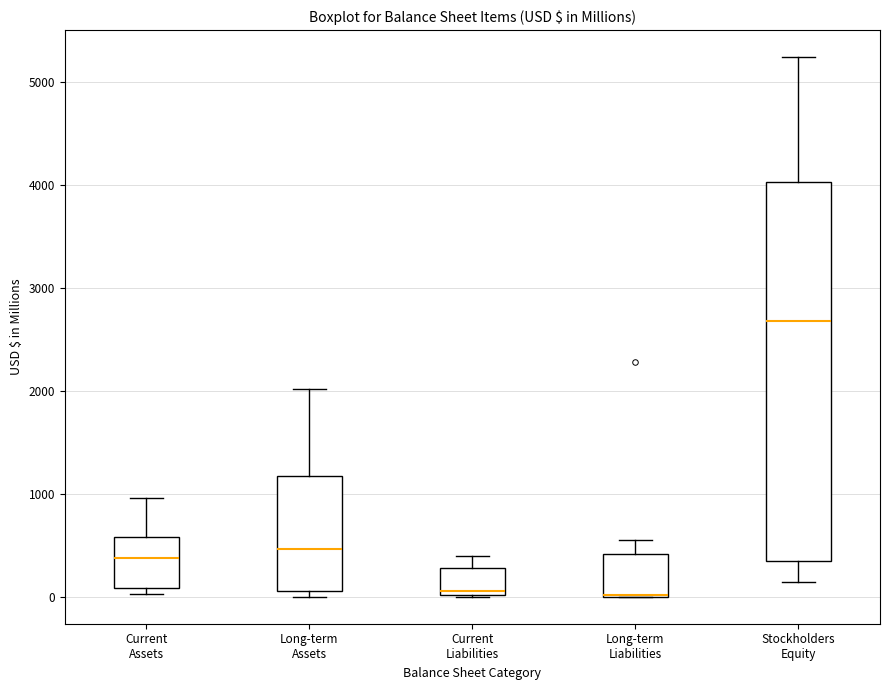

Reading left to right, transcribe this box plot: for each box, give where its median line is, the range the box spans, and where its two whiskers end, as read against the y-axis. The values are not printed on the chart, so give them approximately, as read against the axis.

Current Assets: median 400, box 100 to 600, whiskers 0 to 1000
Long-term Assets: median 500, box 100 to 1200, whiskers 0 to 2000
Current Liabilities: median 100, box 0 to 300, whiskers 0 to 400
Long-term Liabilities: median 0 (drawn on the box's lower edge), box 0 to 400, whiskers 0 to 600
Stockholders Equity: median 2700, box 300 to 4000, whiskers 100 to 5200